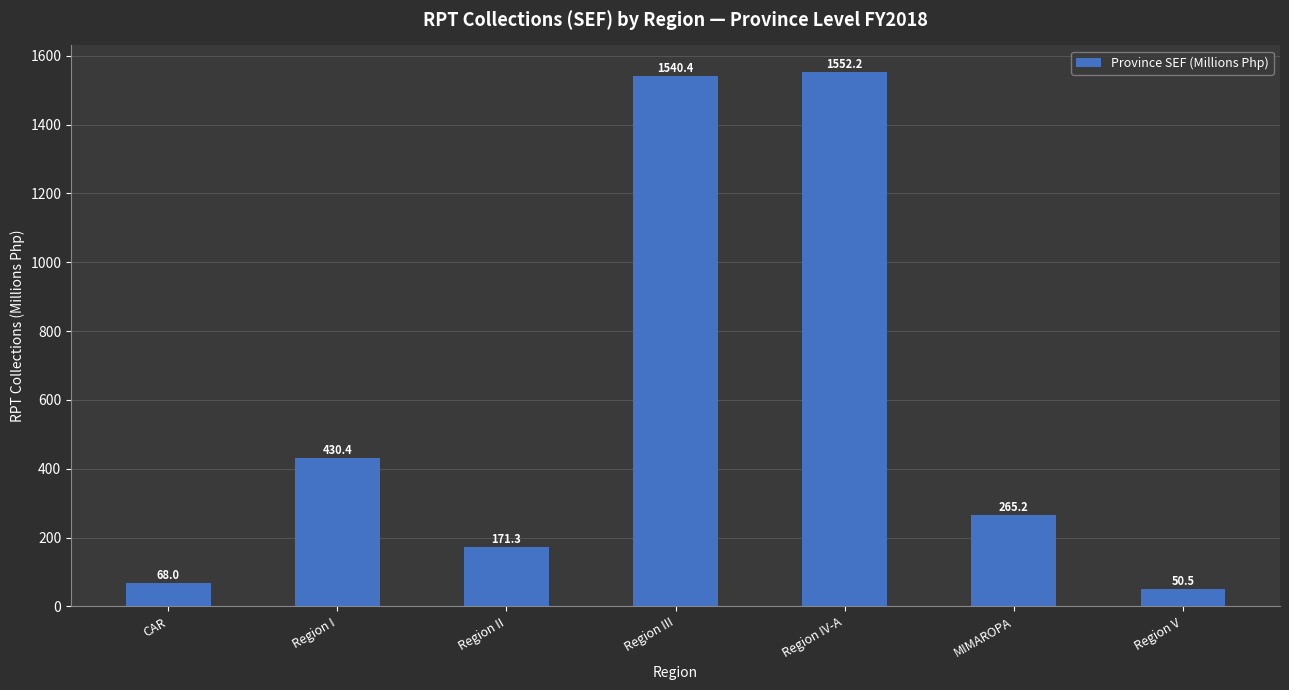

Count the number of data series in this chart.

1